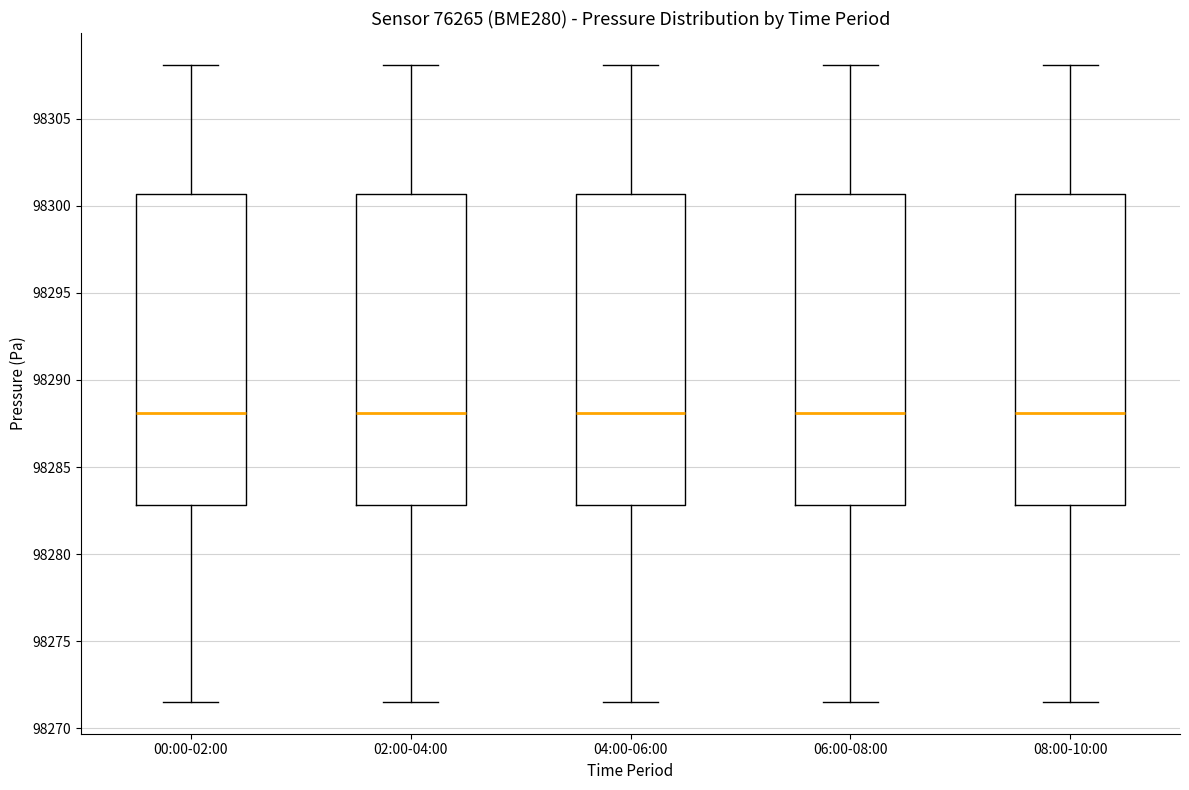

Reading left to right, transcribe this box plot: for each box, give where its median line is, the range the box spans, and where its two whiskers end, as read against the y-axis. The values are not printed on the chart, so give them approximately, as read against the axis.

00:00-02:00: median 98288.0, box 98283.0 to 98300.5, whiskers 98271.5 to 98308.0
02:00-04:00: median 98288.0, box 98283.0 to 98300.5, whiskers 98271.5 to 98308.0
04:00-06:00: median 98288.0, box 98283.0 to 98300.5, whiskers 98271.5 to 98308.0
06:00-08:00: median 98288.0, box 98283.0 to 98300.5, whiskers 98271.5 to 98308.0
08:00-10:00: median 98288.0, box 98283.0 to 98300.5, whiskers 98271.5 to 98308.0